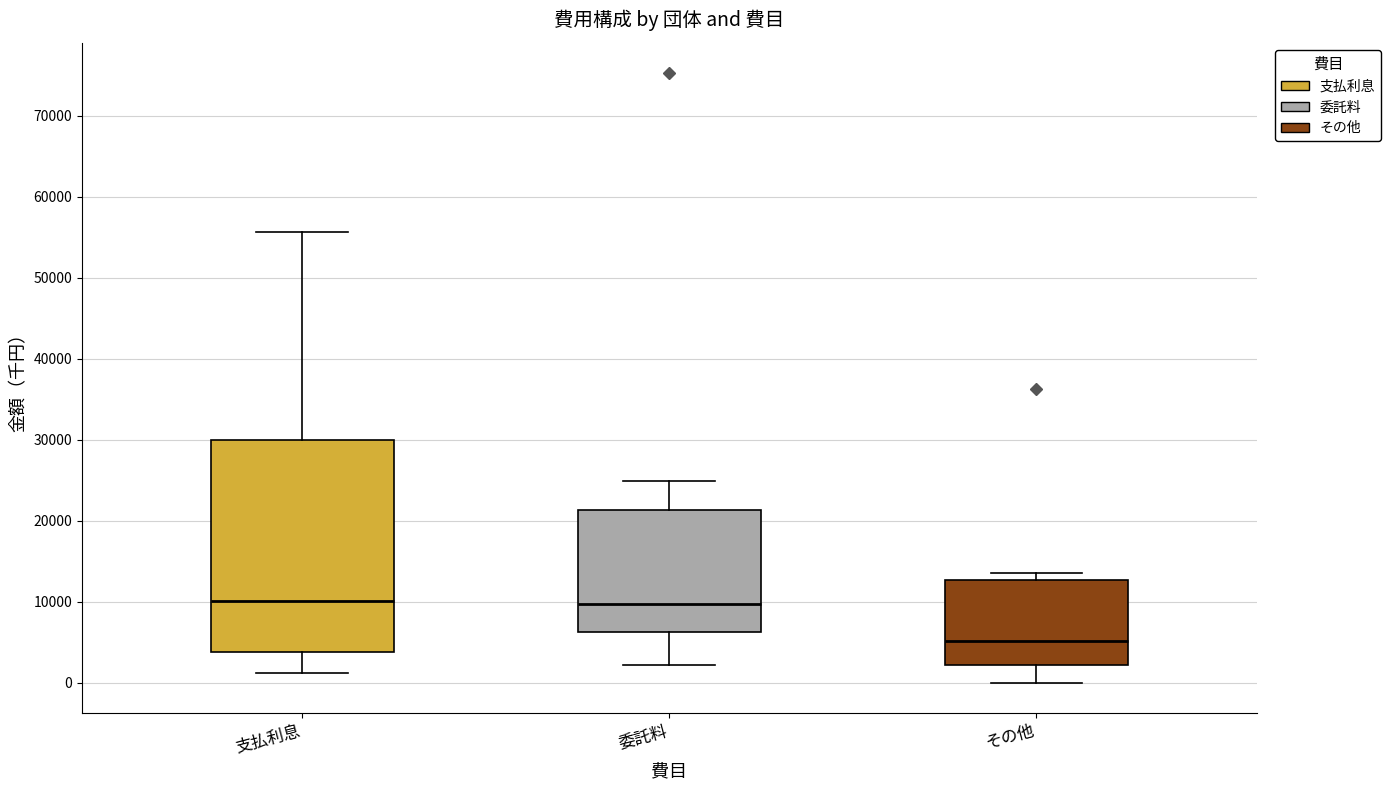

Reading left to right, transcribe this box plot: for each box, give where its median line is, the range the box spans, and where its two whiskers end, as read against the y-axis. The values are not printed on the chart, so give them approximately, as read against the axis.

支払利息: median 10000, box 4000 to 30000, whiskers 1000 to 56000
委託料: median 10000, box 6000 to 21000, whiskers 2000 to 25000
その他: median 5000, box 2000 to 13000, whiskers 0 to 14000